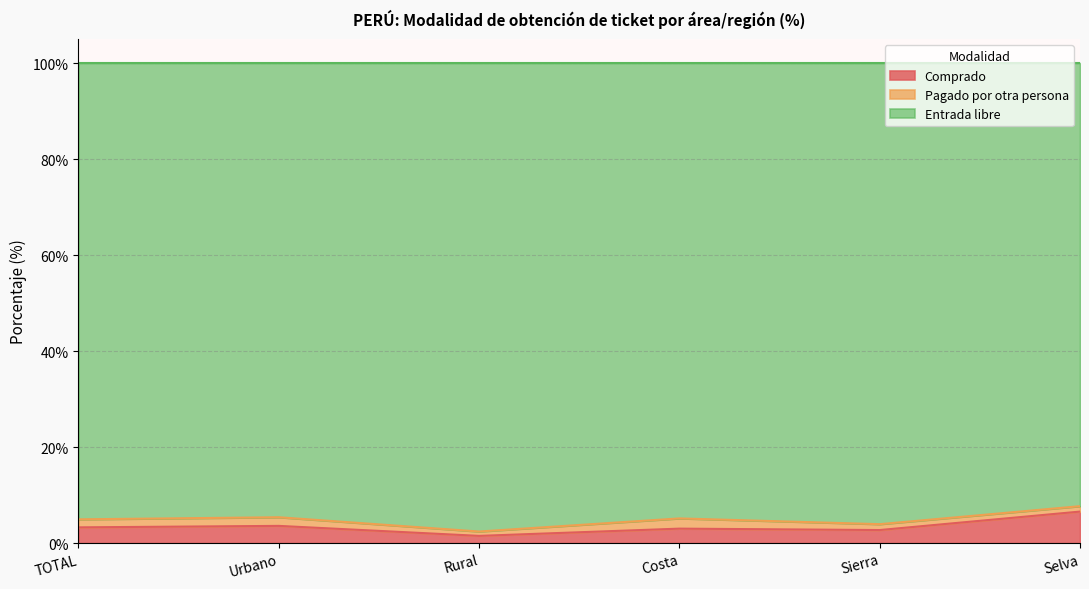

At which category is the sum across all series the highest?

Selva